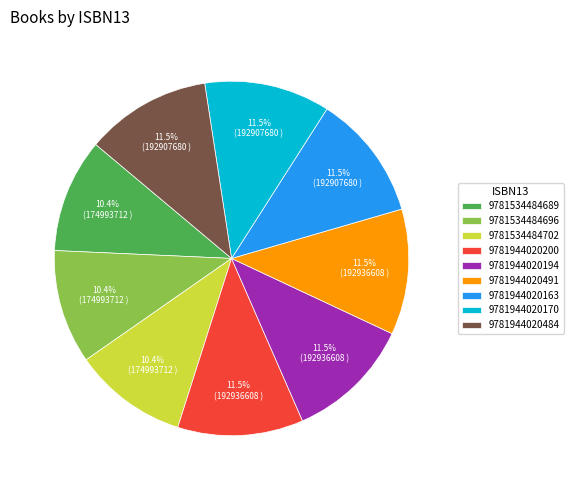

Between 9781944020170 and 9781534484696, which is larger?

9781944020170